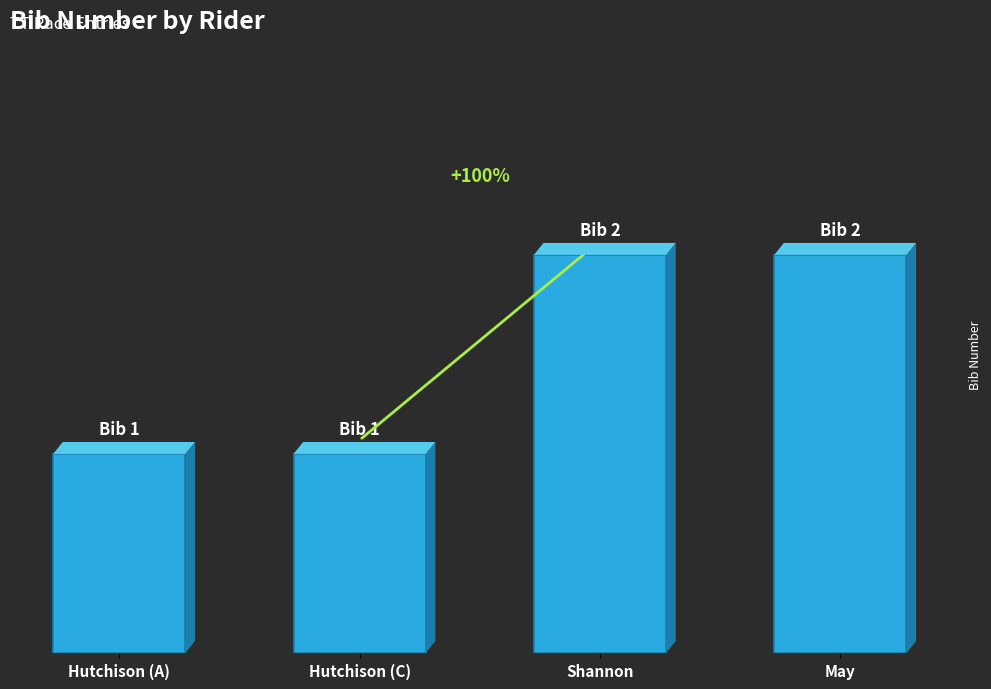

Reading left to right, transcribe all the data shown in this chart.

1	1	2	2